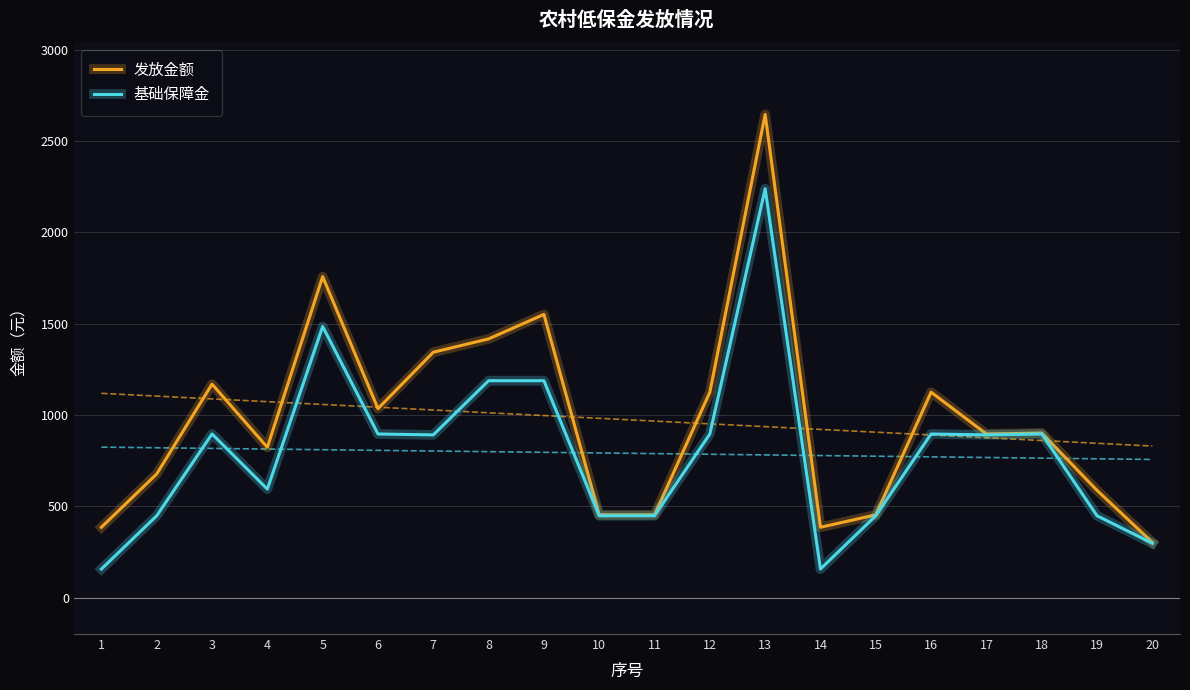

At which category does 基础保障金 reach its first local peak?

3